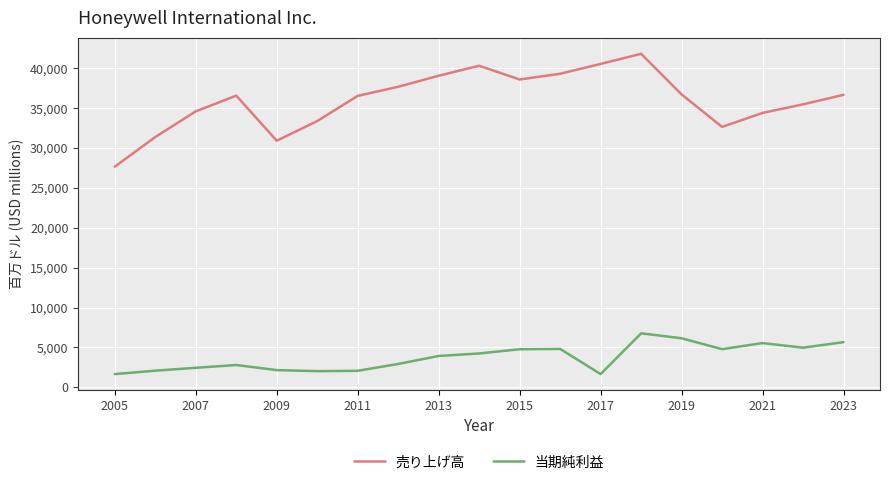

Which series has the widest spread of values?

売り上げ高